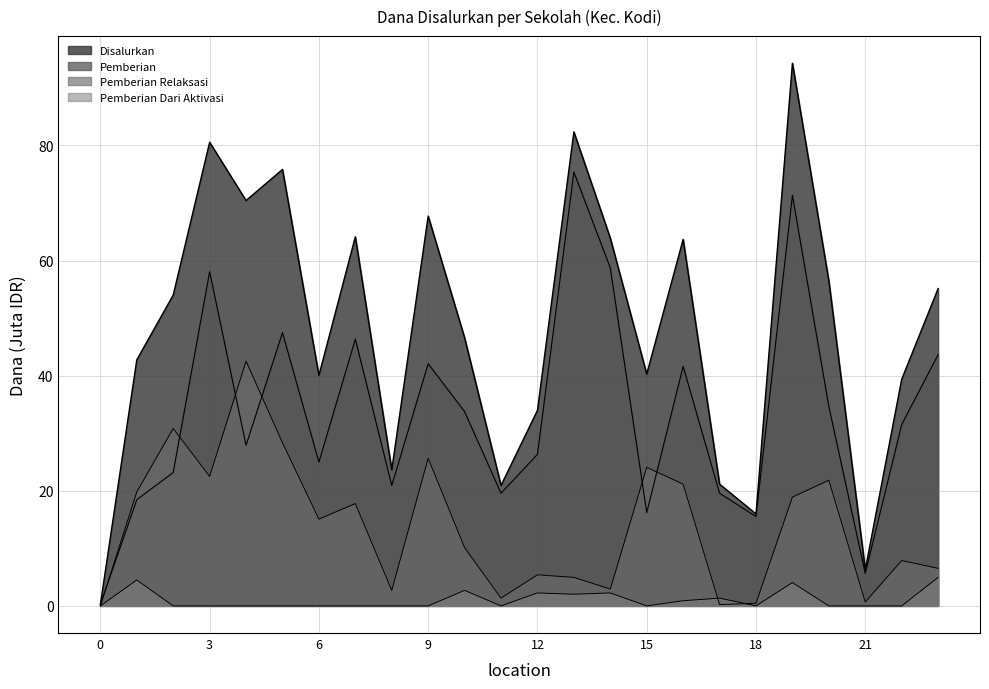

In Pemberian Dari Aktivasi, how many points are higher than both neighbors (excluding endpoints)?

6